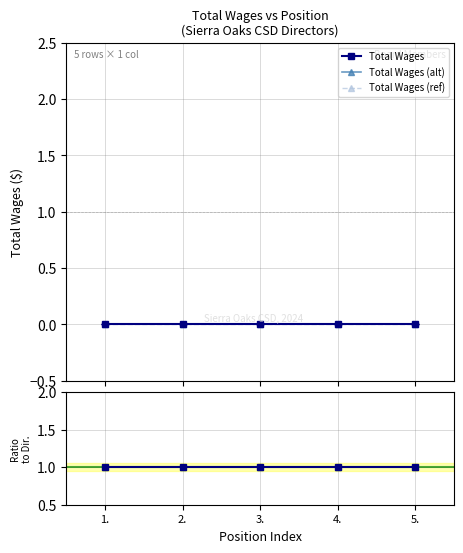

List the labels in order of Total Wages value, smallest first.

1., 2., 3., 4., 5.